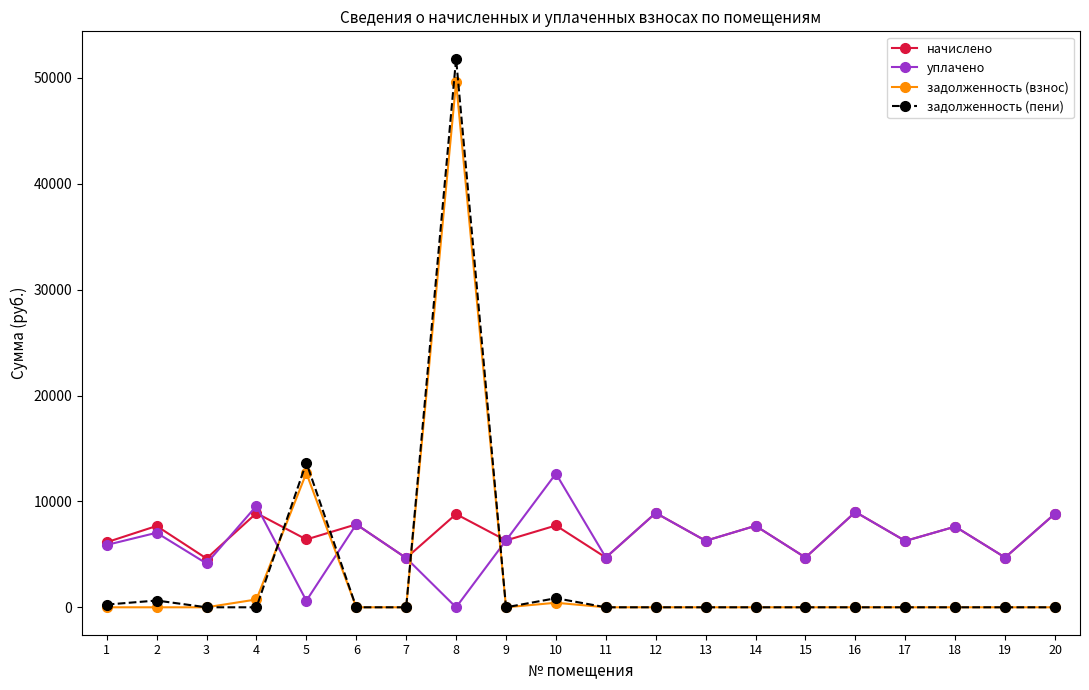

What is the value of the уплачено point at the 4th from the left?

9576.7